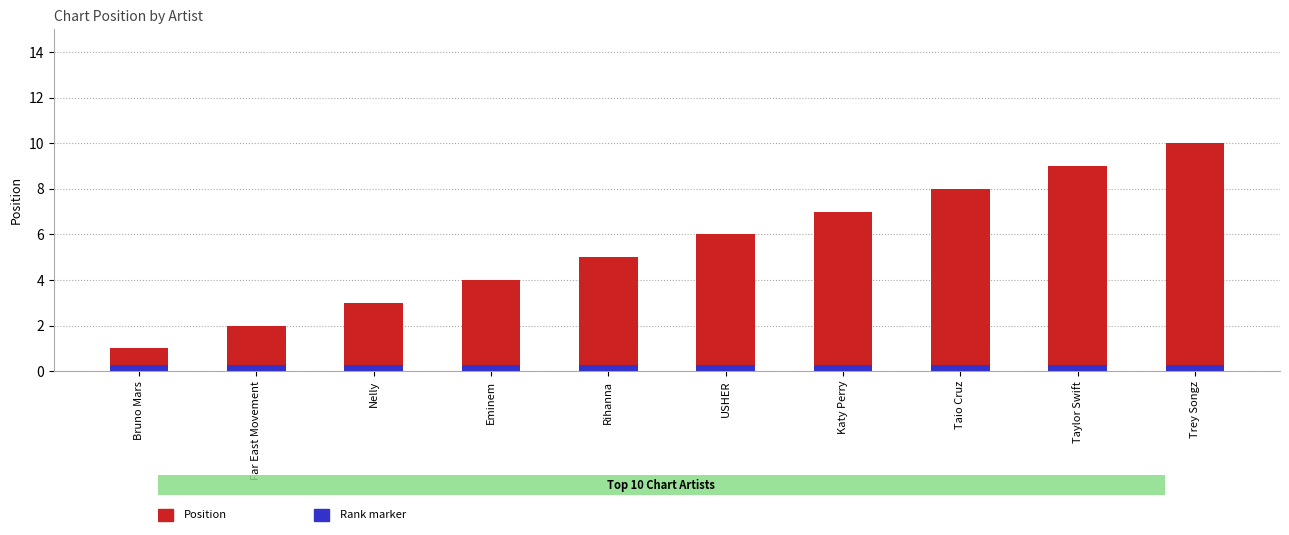

The value of Position at Bruno Mars is 1.7. True or false?

False